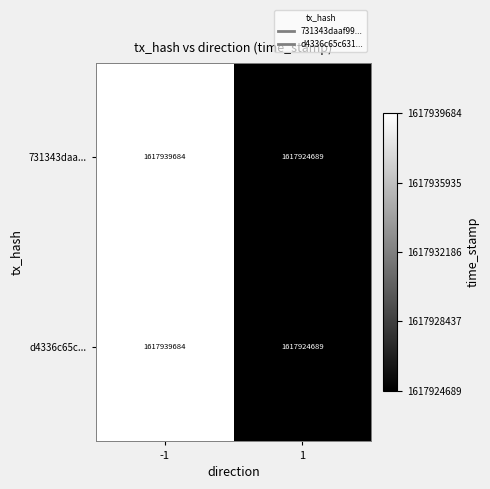

Reading right to left, transcribe all the data shown in this chart.

731343daa...: 1617924689	1617939684
d4336c65c...: 1617924689	1617939684